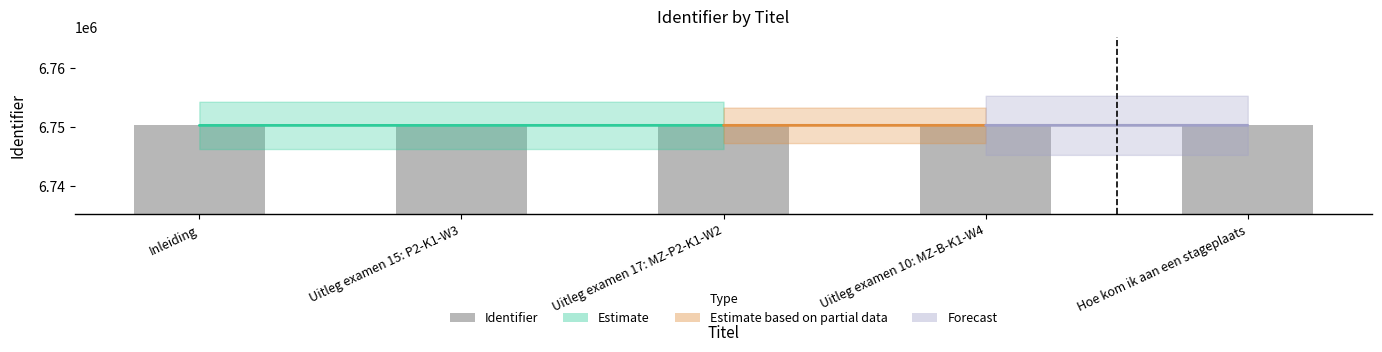

Rank the categories by value from lowest to highest.

Inleiding, Uitleg examen 15: P2-K1-W3, Uitleg examen 17: MZ-P2-K1-W2, Uitleg examen 10: MZ-B-K1-W4, Hoe kom ik aan een stageplaats